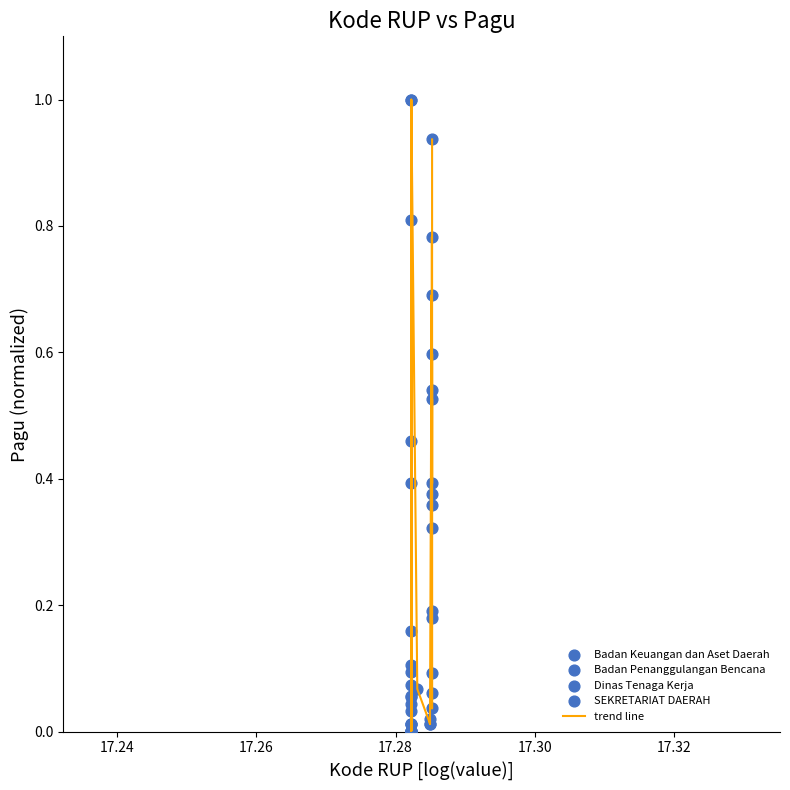

What is the greatest value displayed?

1.0